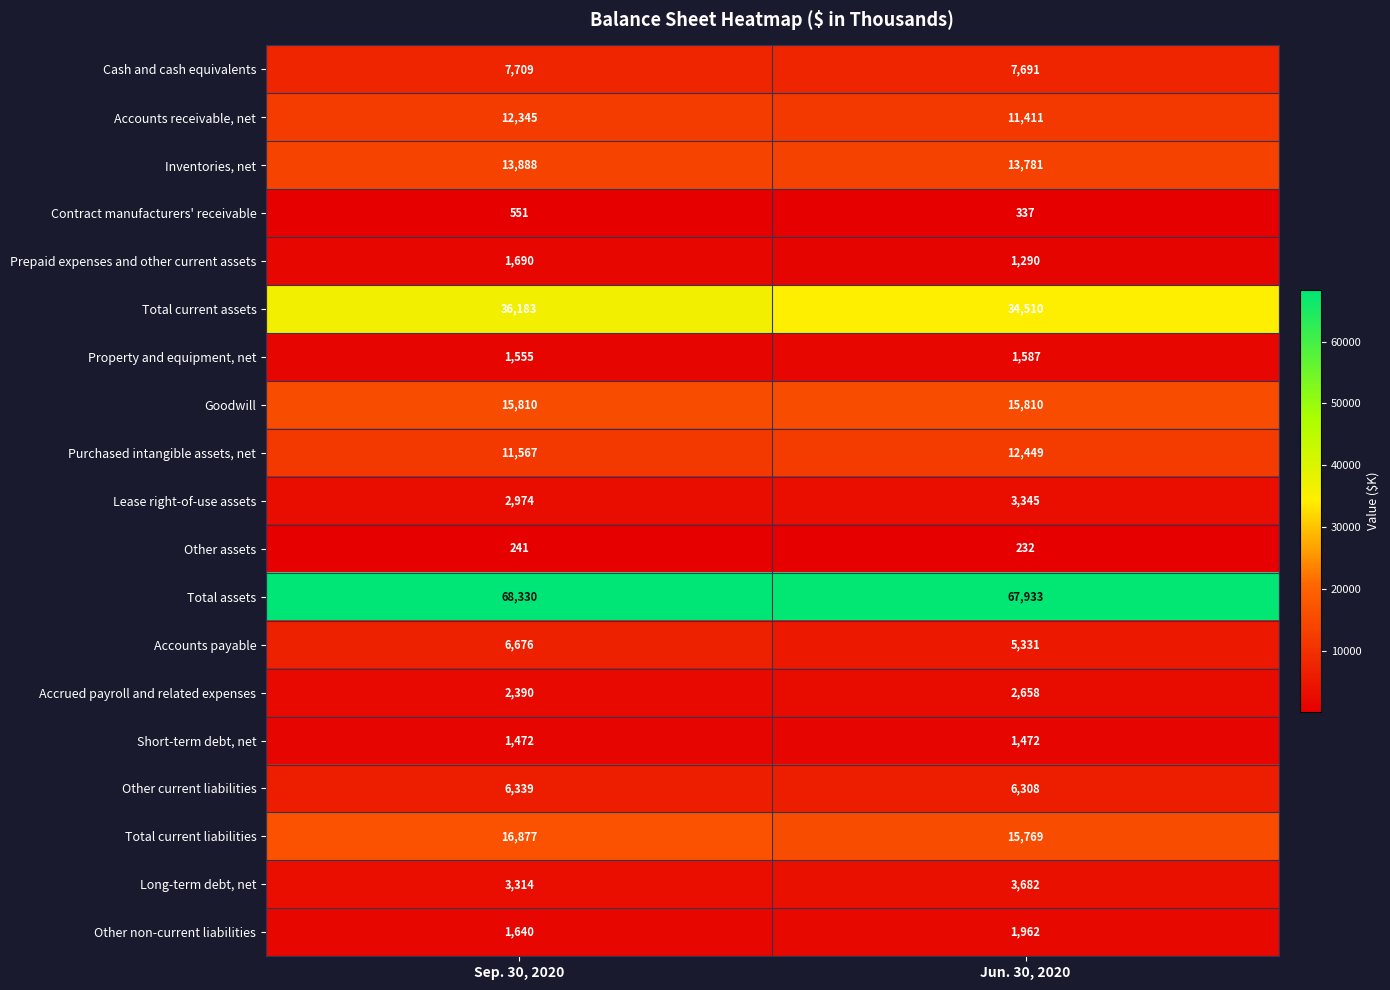

Which series has the widest spread of values?

Total current assets